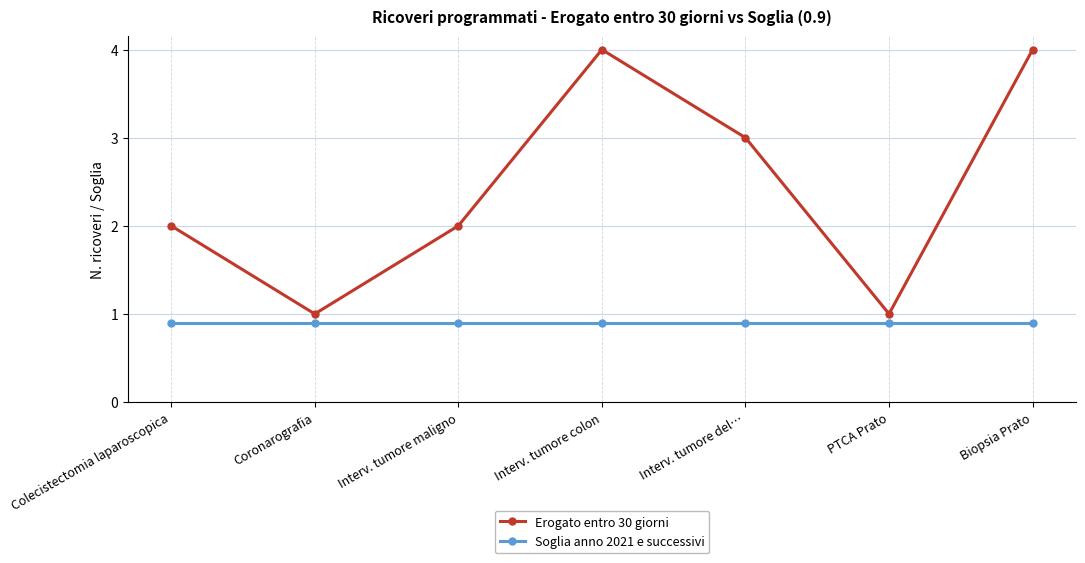

Does the chart have visible grid lines?

Yes